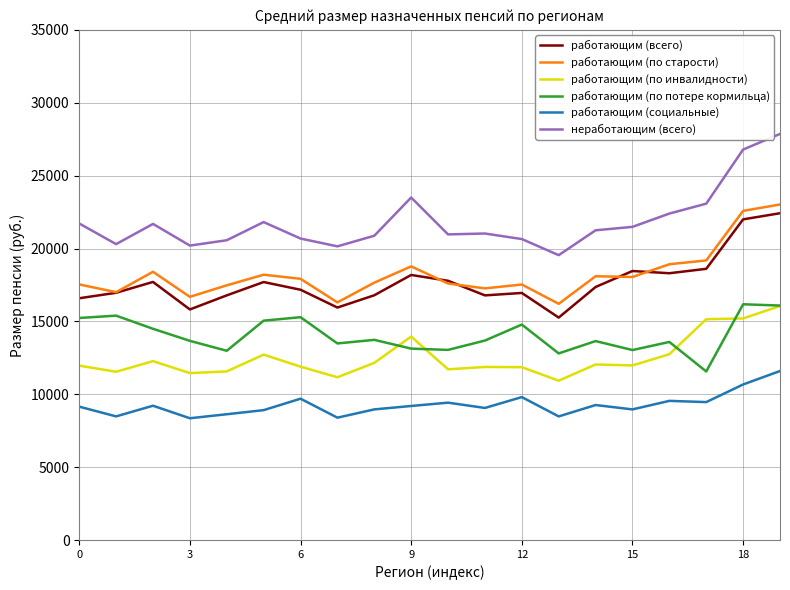

True or false: работающим (по старости) and работающим (по инвалидности) cross at least once.

False